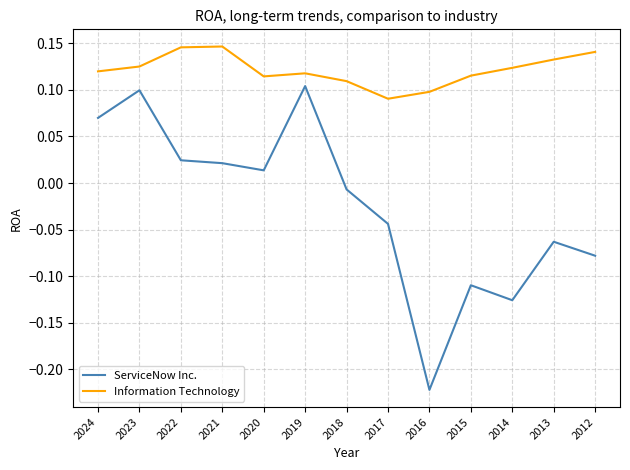

True or false: Information Technology and ServiceNow Inc. intersect in this chart.

False